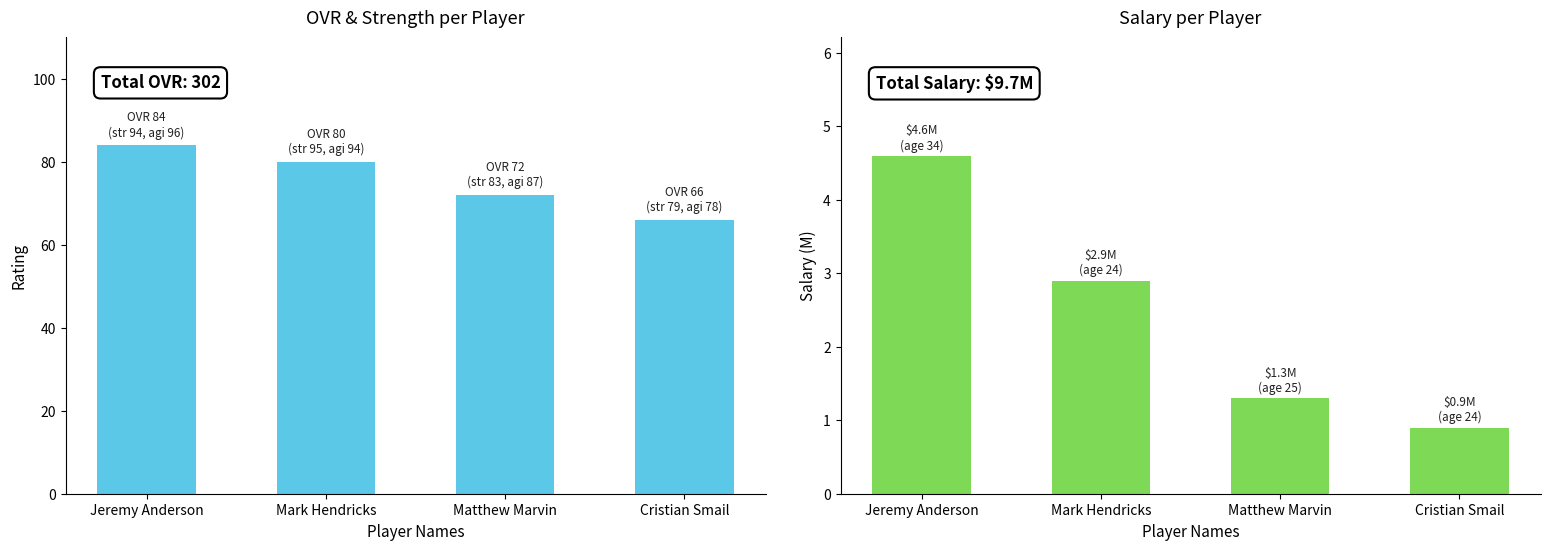

What is the sum of the ovr values at Mark Hendricks and Matthew Marvin?

152.0